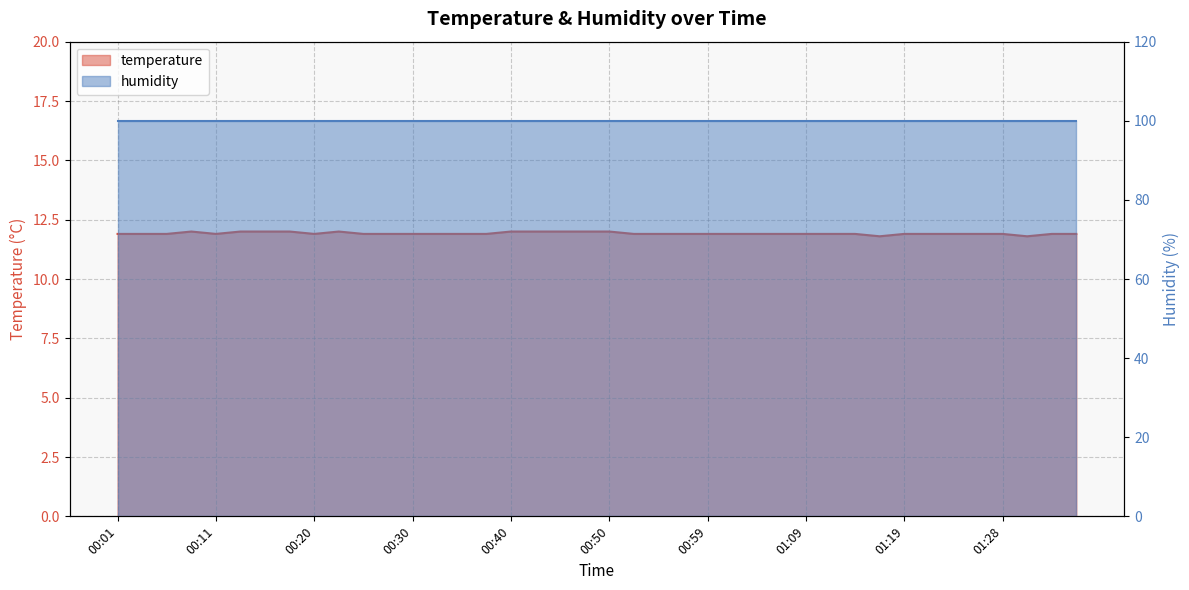

What is the sum of the values at 01:21 and 00:52?

23.8